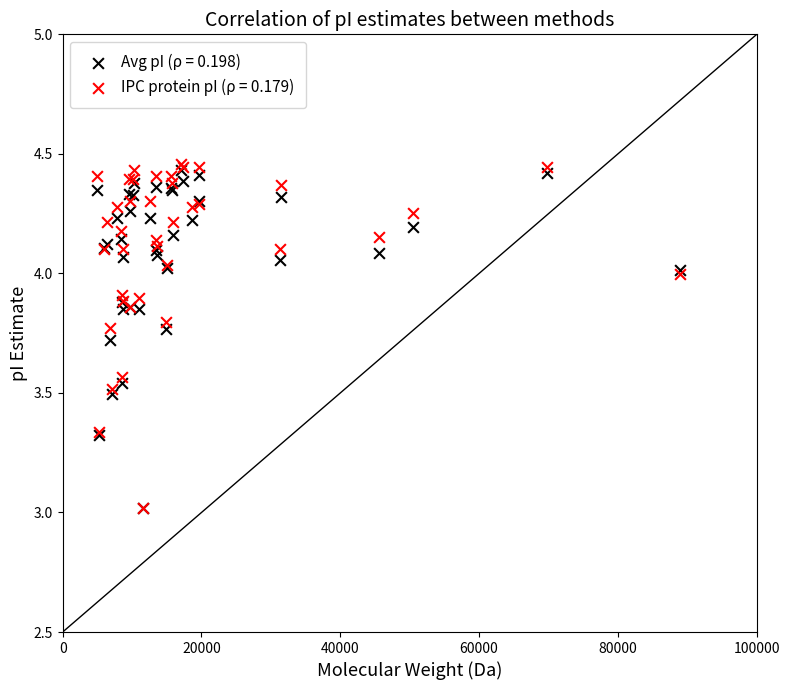

Which series contains the highest Y value?

IPC protein pI (ρ = 0.179)